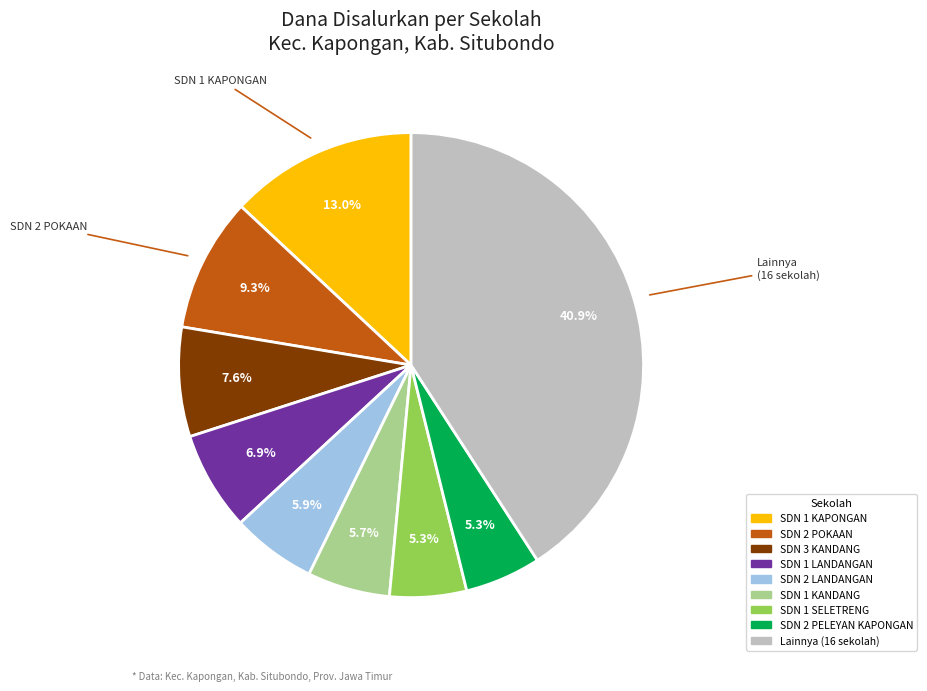

Does any single category account for the majority?

No